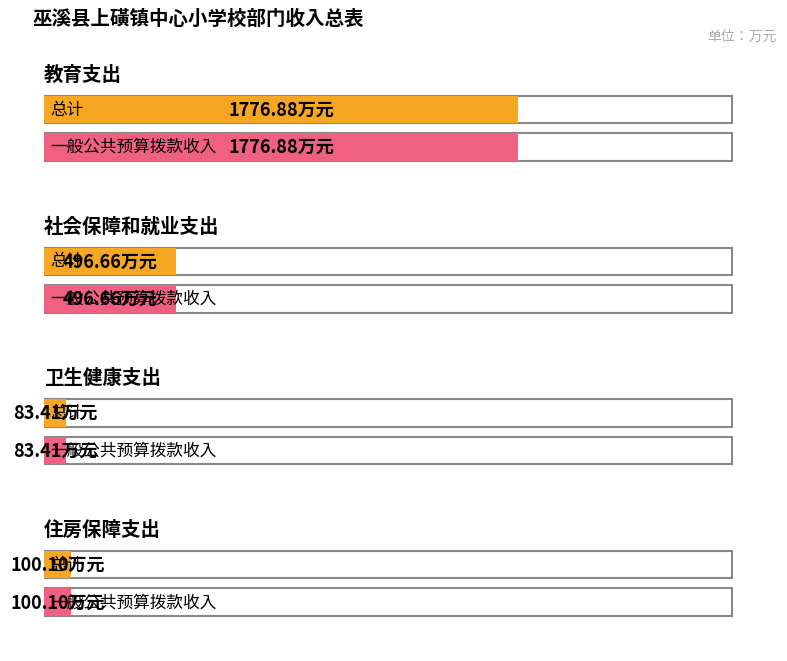

Reading right to left, what are all the values shown in this chart?

总计: 100.1	83.4	496.7	1776.9
一般公共预算拨款收入: 100.1	83.4	496.7	1776.9